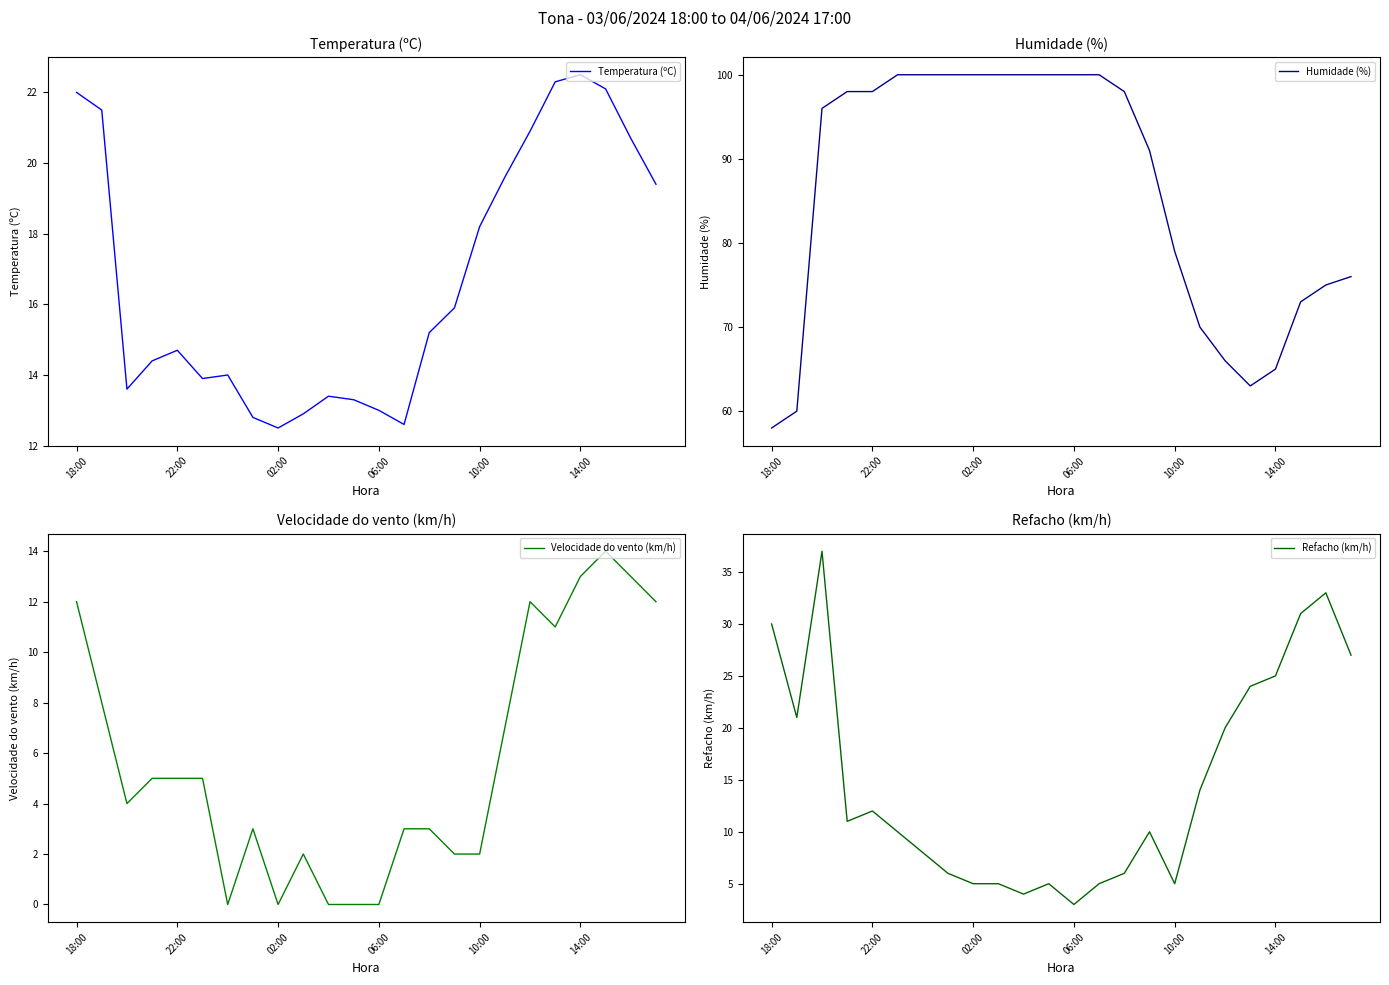

What is the spread (max minus min) of values at 17?

63.0